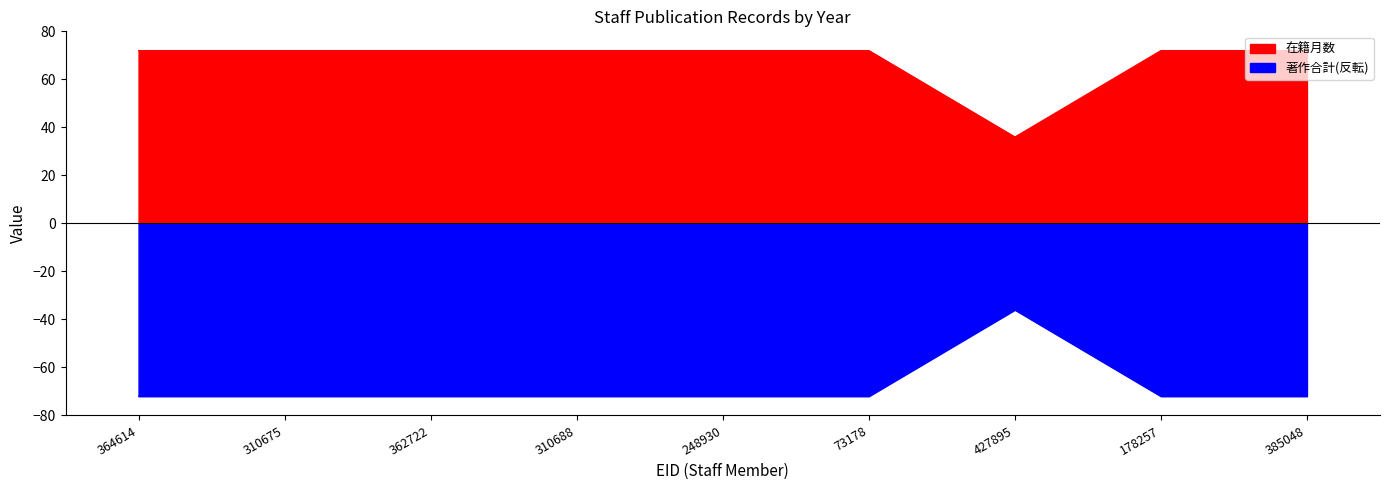

How many data points does each series have?

9